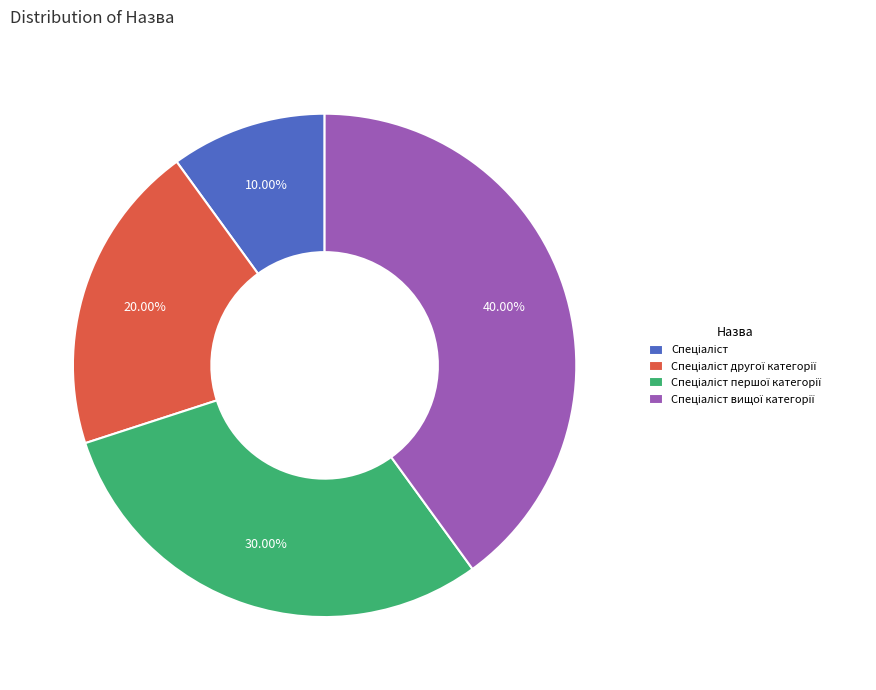

Is there any slice that represents more than half of the pie?

No